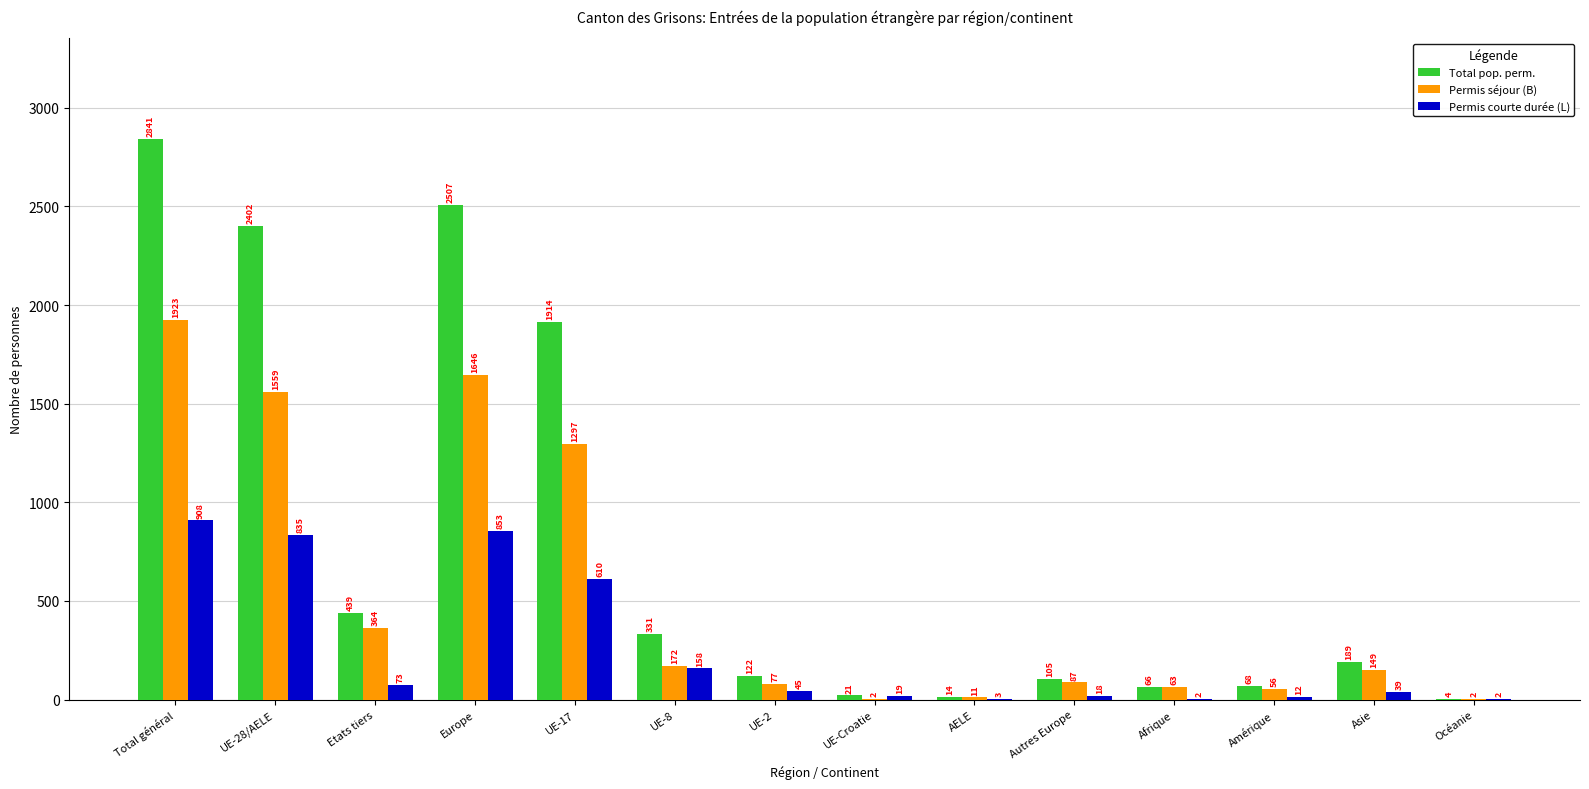

What is the highest value of the Permis séjour (B) series?

1923